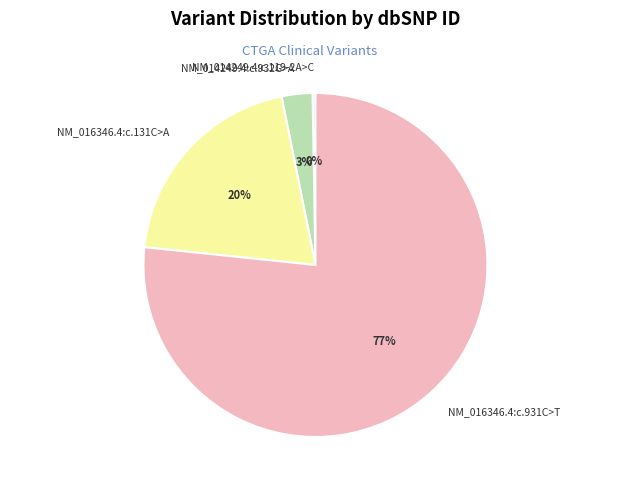

Is the sum of NM_016346.4:c.931C>T and NM_014249.4:c.932G>A greater than half?

Yes